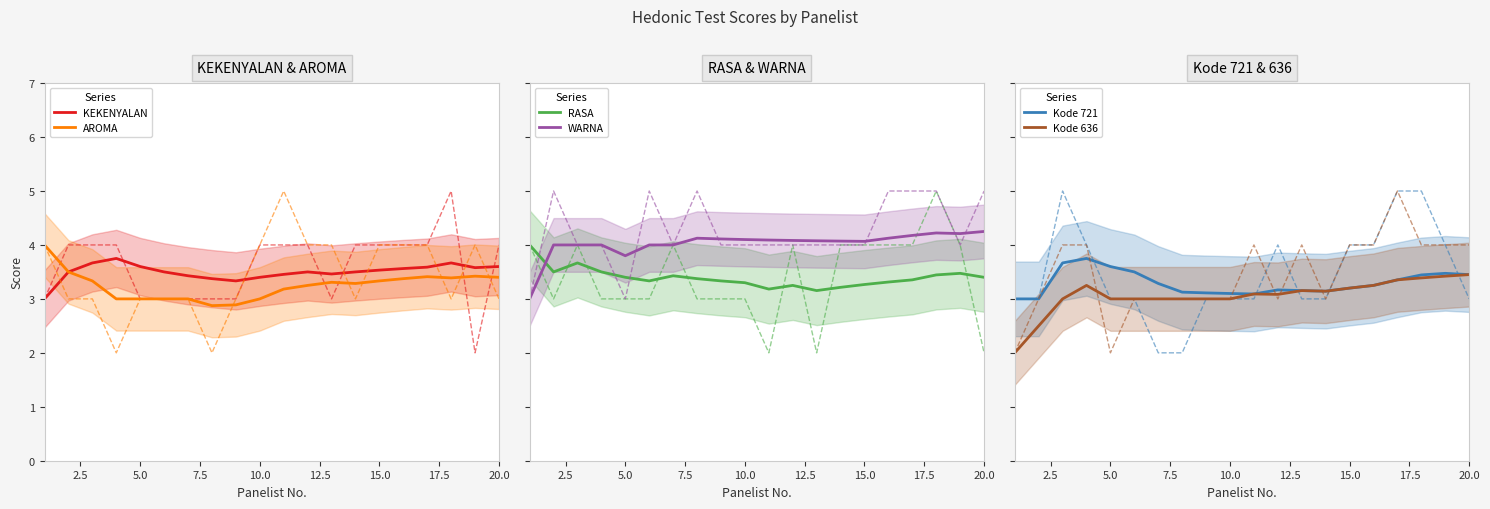

True or false: AROMA has a value of 3.0 at 10.0.

True